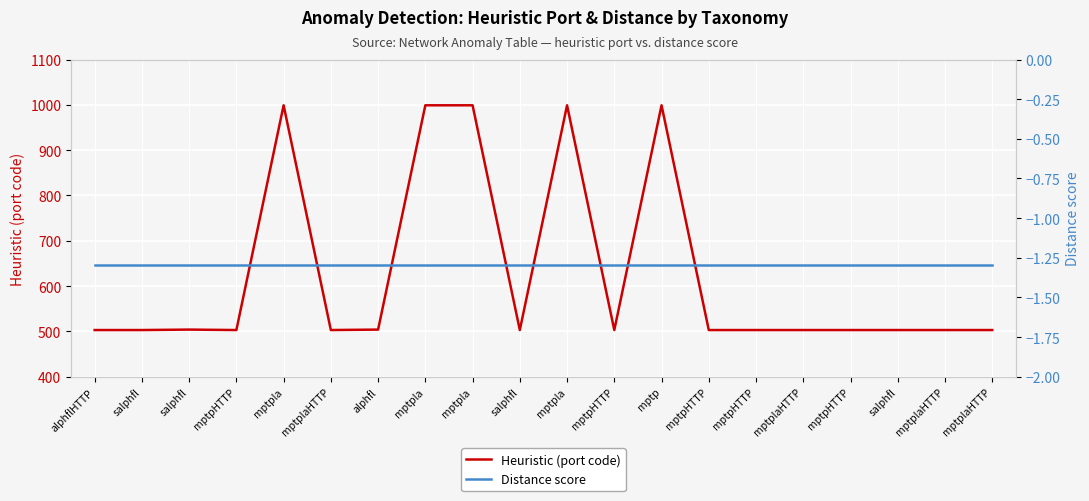

What is the approximate value of Distance score at mptpHTTP?

-1.3